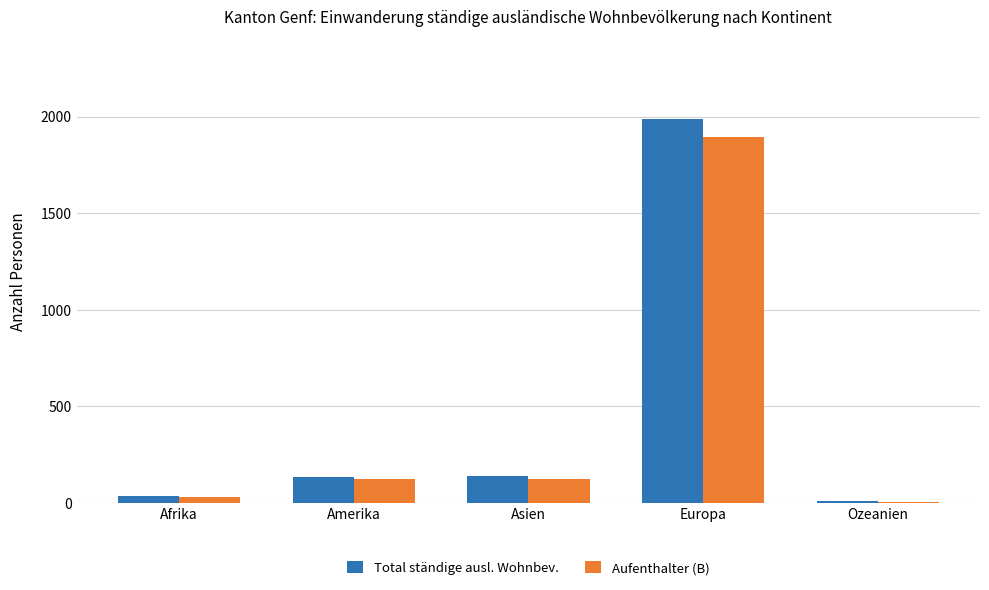

Which category has the highest value across all series?

Europa